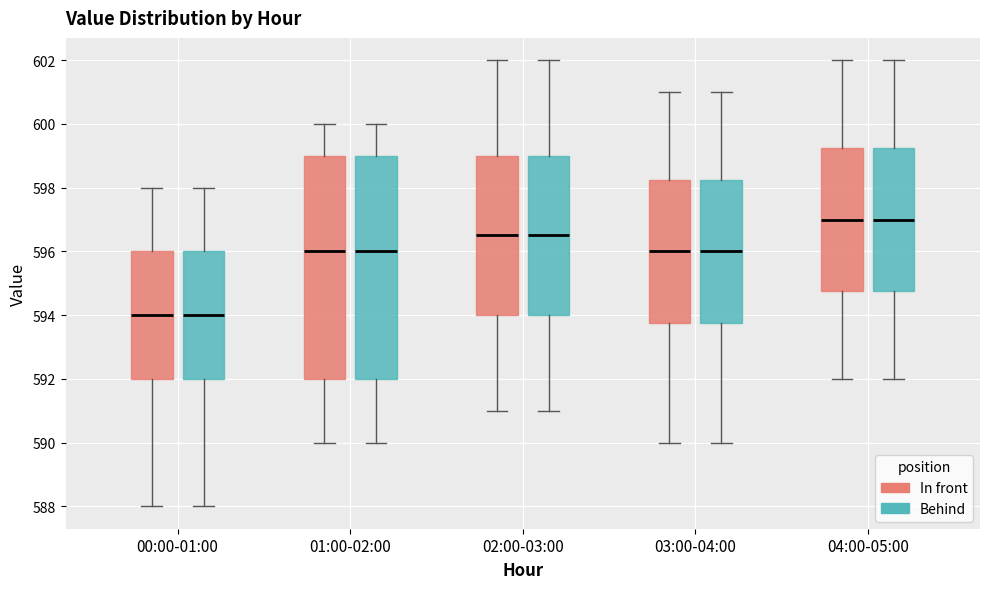

Reading left to right, read every box against the y-axis: the position of its median line, the range the box covers, and the ends of its whiskers. The values are not printed on the chart, so give them approximately, as read against the axis.

00:00-01:00 (In front): median 594.0, box 592.0 to 596.0, whiskers 588.0 to 598.0
00:00-01:00 (Behind): median 594.0, box 592.0 to 596.0, whiskers 588.0 to 598.0
01:00-02:00 (In front): median 596.0, box 592.0 to 599.0, whiskers 590.0 to 600.0
01:00-02:00 (Behind): median 596.0, box 592.0 to 599.0, whiskers 590.0 to 600.0
02:00-03:00 (In front): median 596.6, box 594.0 to 599.0, whiskers 591.0 to 602.0
02:00-03:00 (Behind): median 596.6, box 594.0 to 599.0, whiskers 591.0 to 602.0
03:00-04:00 (In front): median 596.0, box 593.8 to 598.2, whiskers 590.0 to 601.0
03:00-04:00 (Behind): median 596.0, box 593.8 to 598.2, whiskers 590.0 to 601.0
04:00-05:00 (In front): median 597.0, box 594.8 to 599.2, whiskers 592.0 to 602.0
04:00-05:00 (Behind): median 597.0, box 594.8 to 599.2, whiskers 592.0 to 602.0